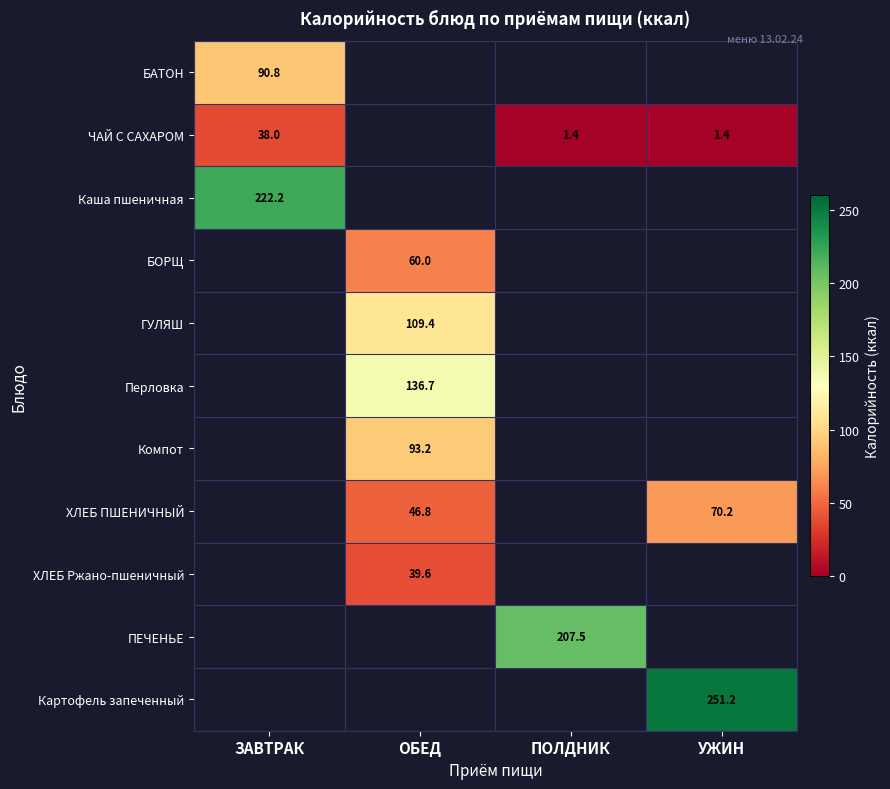

The value of БАТОН at ЗАВТРАК is 55.6. True or false?

False